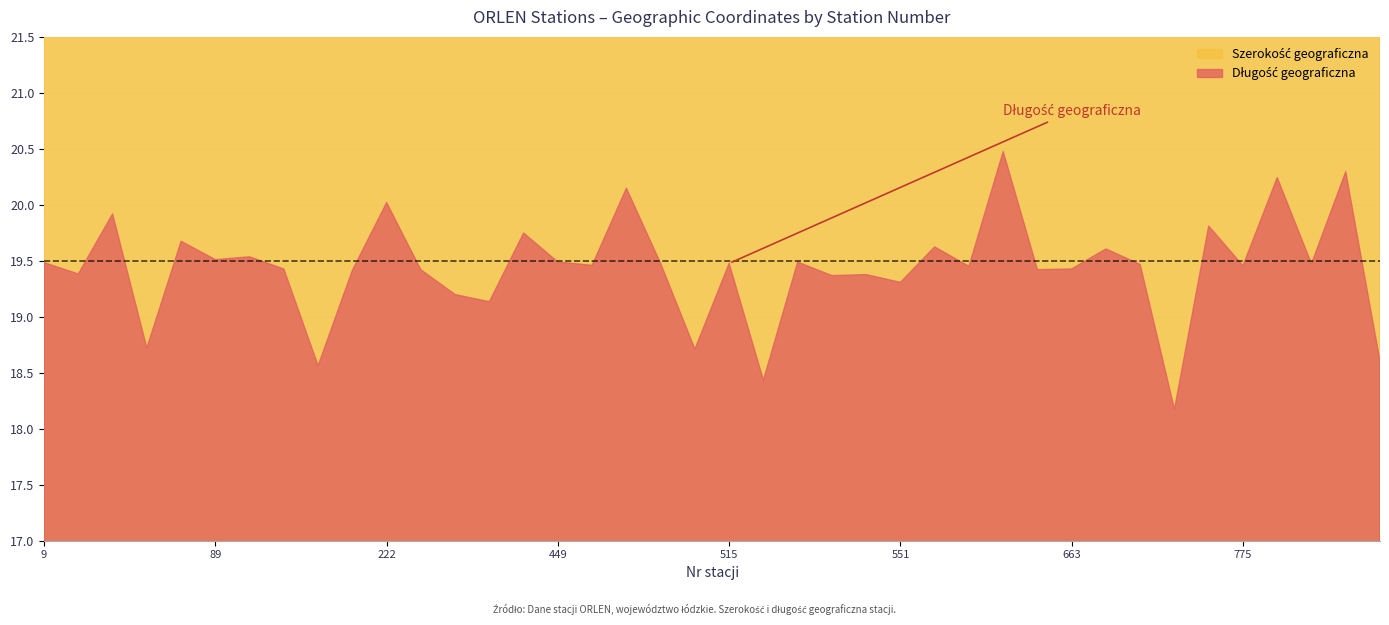

Reading left to right, list all the values displayed in this chart.

Szerokość geograficzna: 51.8	51.7	52.1	51.6	51.4	51.8	51.8	51.8	51.2	51.8	51.5	51.8	52.1	51.6	51.8	51.8	51.8	52.0	51.7	51.6	51.7	51.7	51.7	51.8	51.7	52.0	52.2	51.1	51.4	51.7	51.8	51.9	51.8	51.3	51.7	51.8	51.8	51.7	51.4	51.4
Długość geograficzna: 19.5	19.4	19.9	18.7	19.7	19.5	19.5	19.4	18.6	19.4	20.0	19.4	19.2	19.1	19.7	19.5	19.5	20.1	19.5	18.7	19.5	18.4	19.5	19.4	19.4	19.3	19.6	19.5	20.5	19.4	19.4	19.6	19.5	18.2	19.8	19.5	20.2	19.5	20.3	18.6